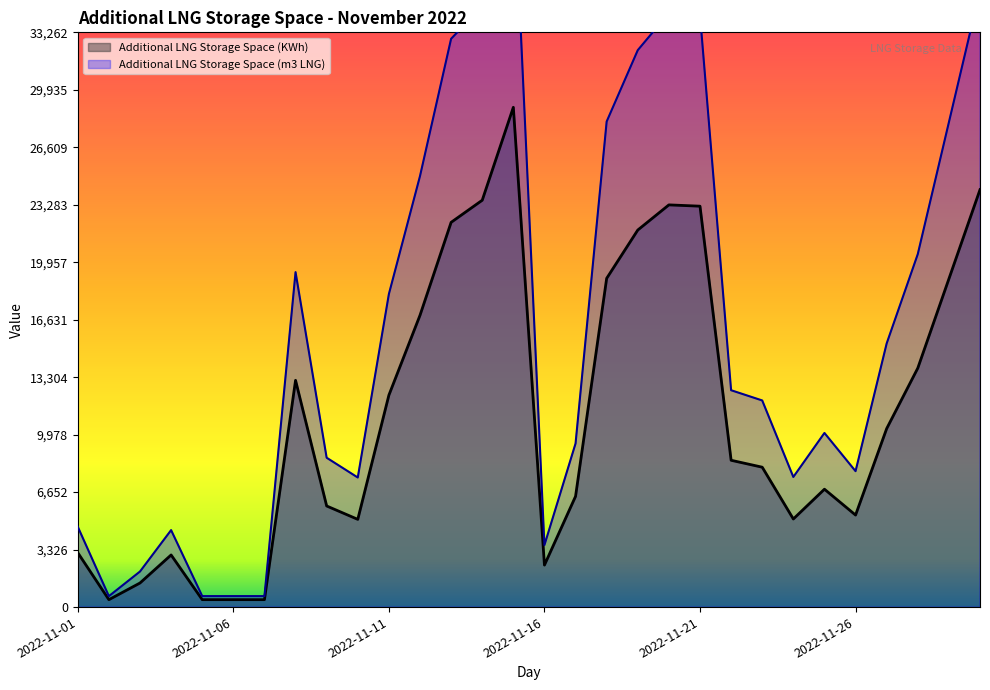

Between 2022-11-15 and 2022-11-19, which series saw the biggest shift?

Additional LNG Storage Space (m3 LNG)